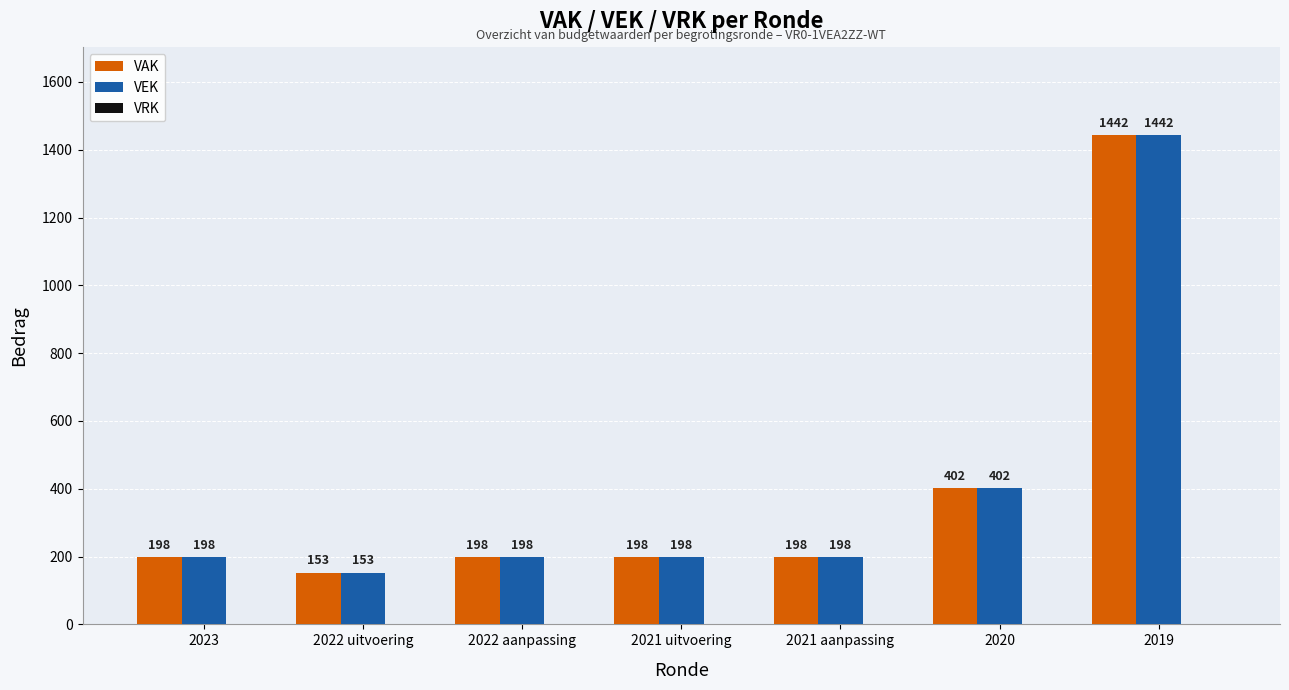

What is the label of the 1st bar from the left?

2023